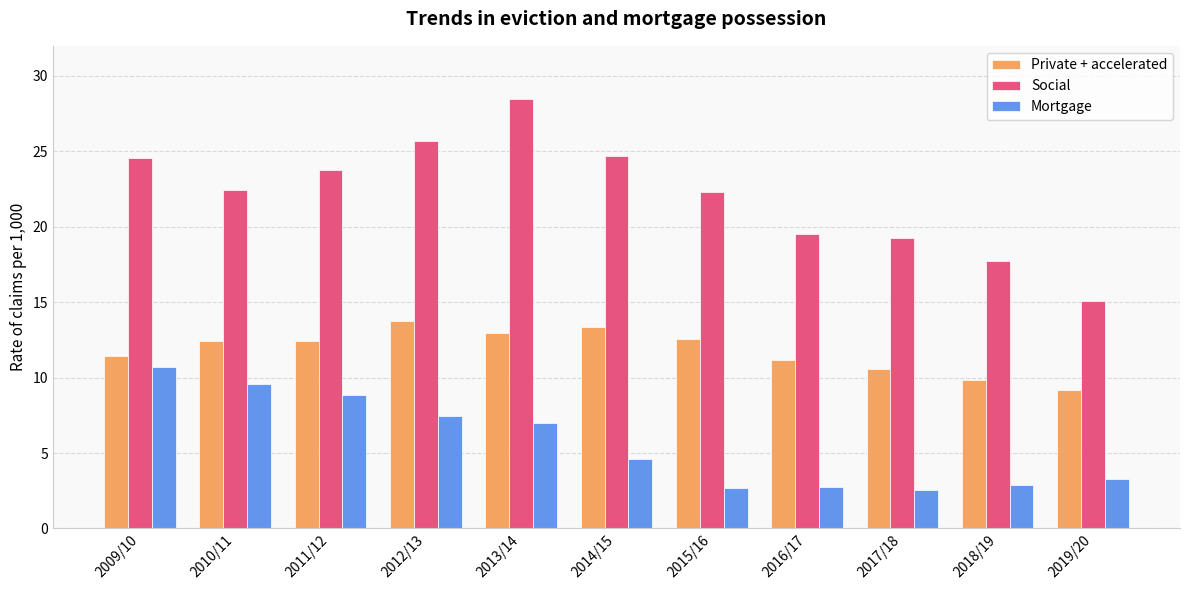

Is the value of Mortgage at 2013/14 greater than the value of Private + accelerated at 2010/11?

No